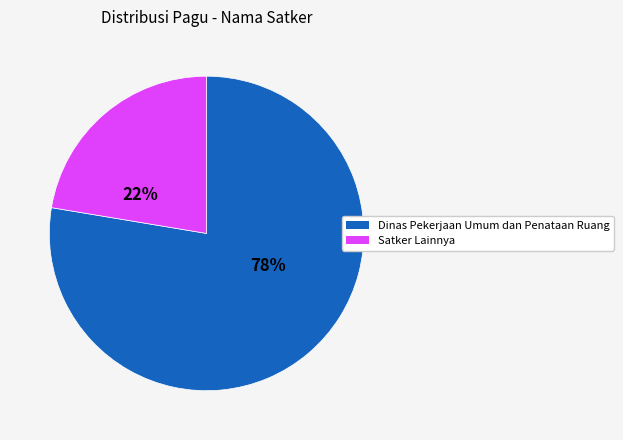

To the nearest percent, what is the average slice percentage?

50%